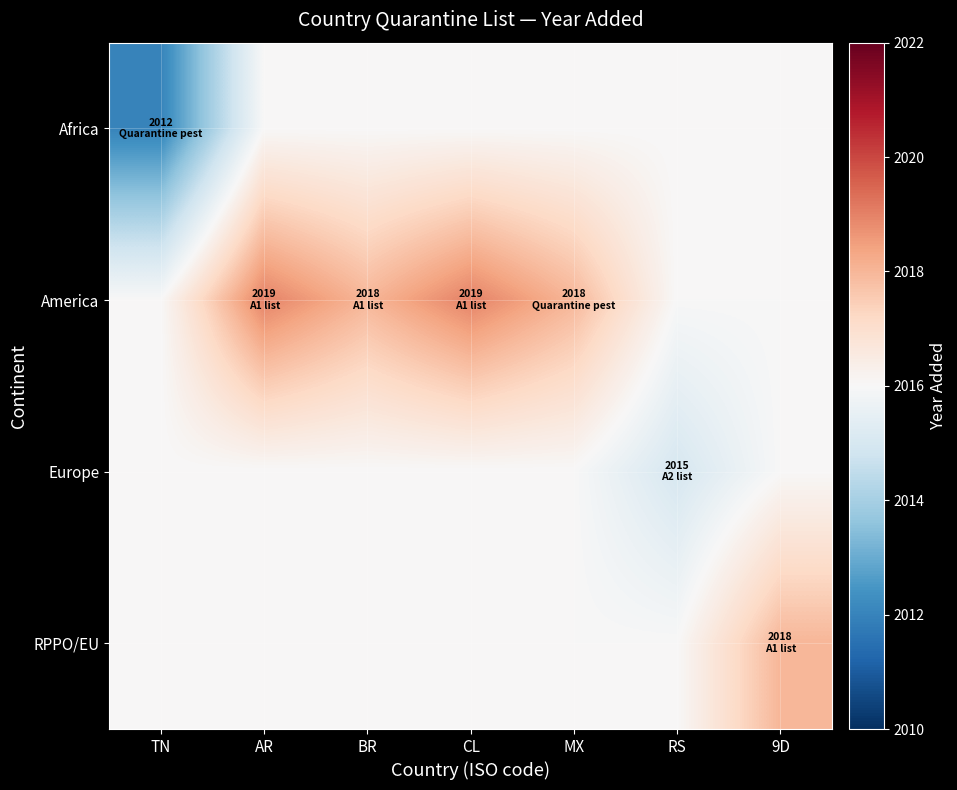

Rank the series by their maximum value, from highest to lowest.

America, RPPO/EU, Africa, Europe